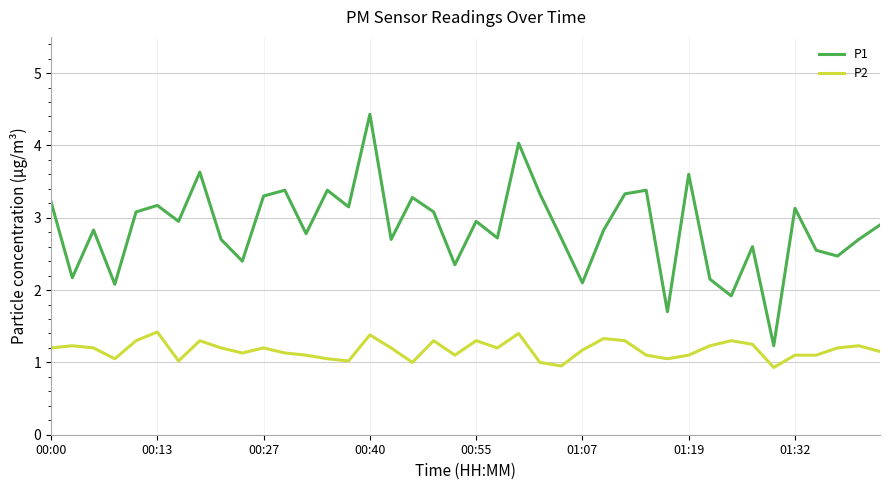

Which series has the largest range (max minus min)?

P1